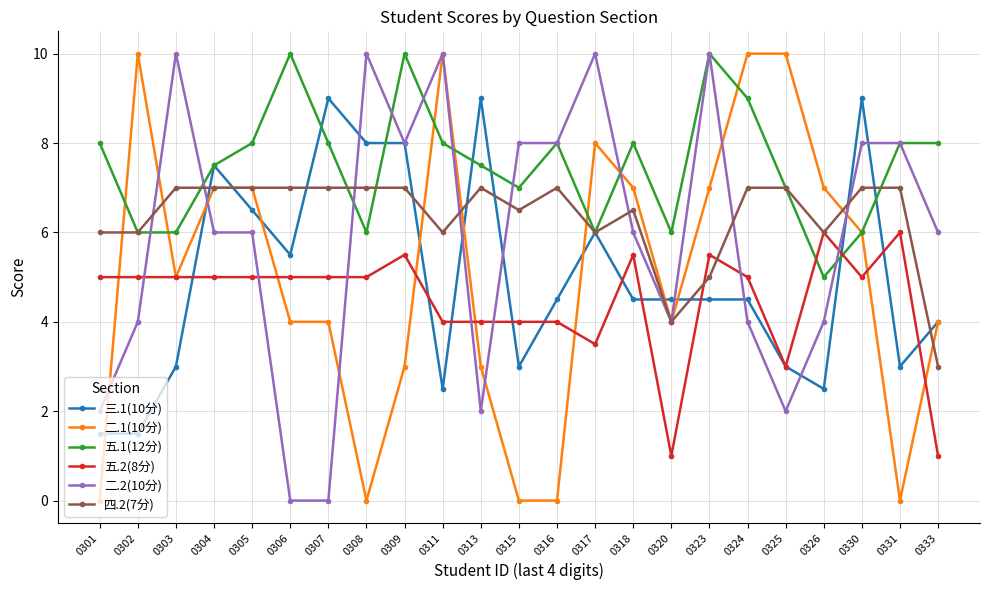

What is the maximum value shown in the chart?

10.0